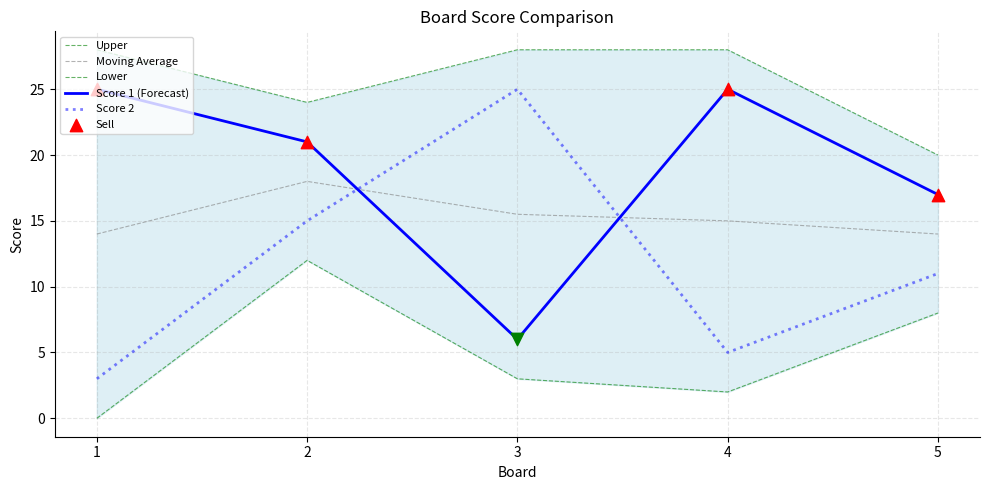

At how many categories does at least one series exceed 8?

5